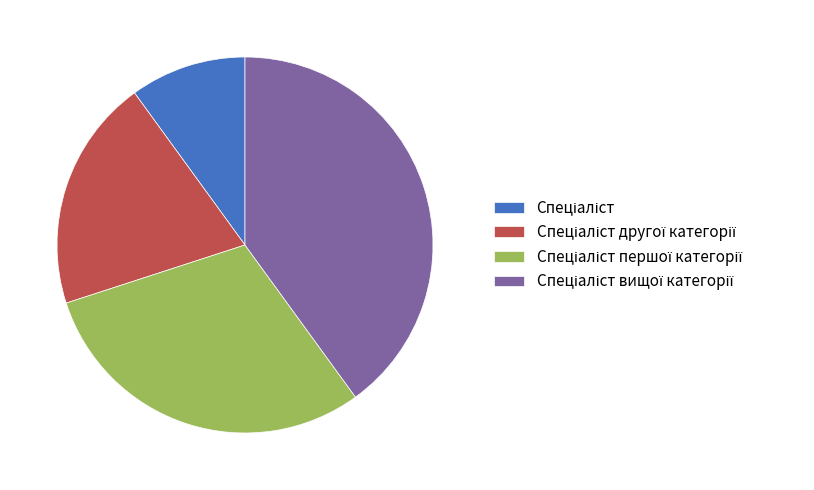

Is there any slice that represents more than half of the pie?

No